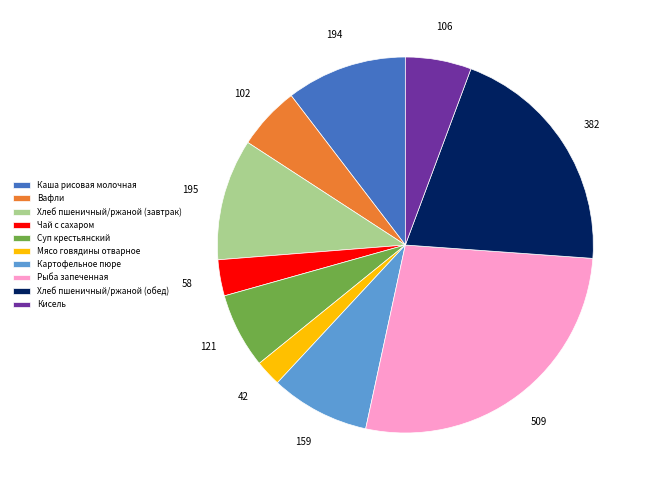

Which category has the smallest portion of the pie?

Мясо говядины отварное